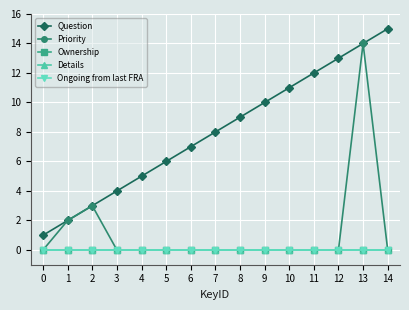

Is this an area chart (filled region under the line)?

No